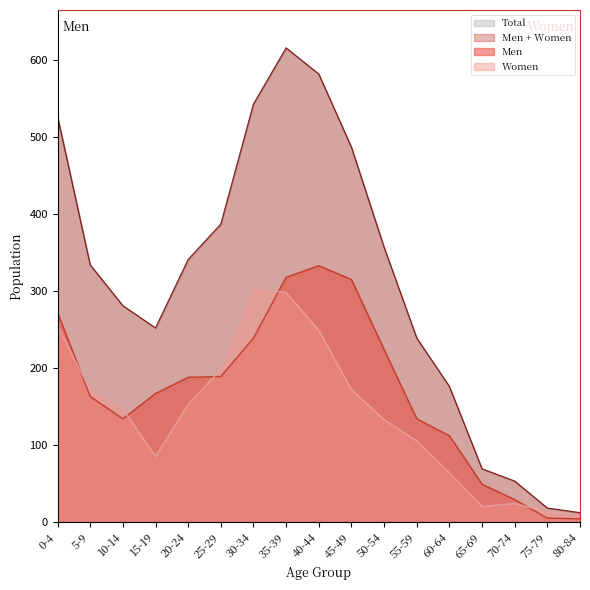

Between 65-69 and 70-74, which series saw the biggest shift?

Men